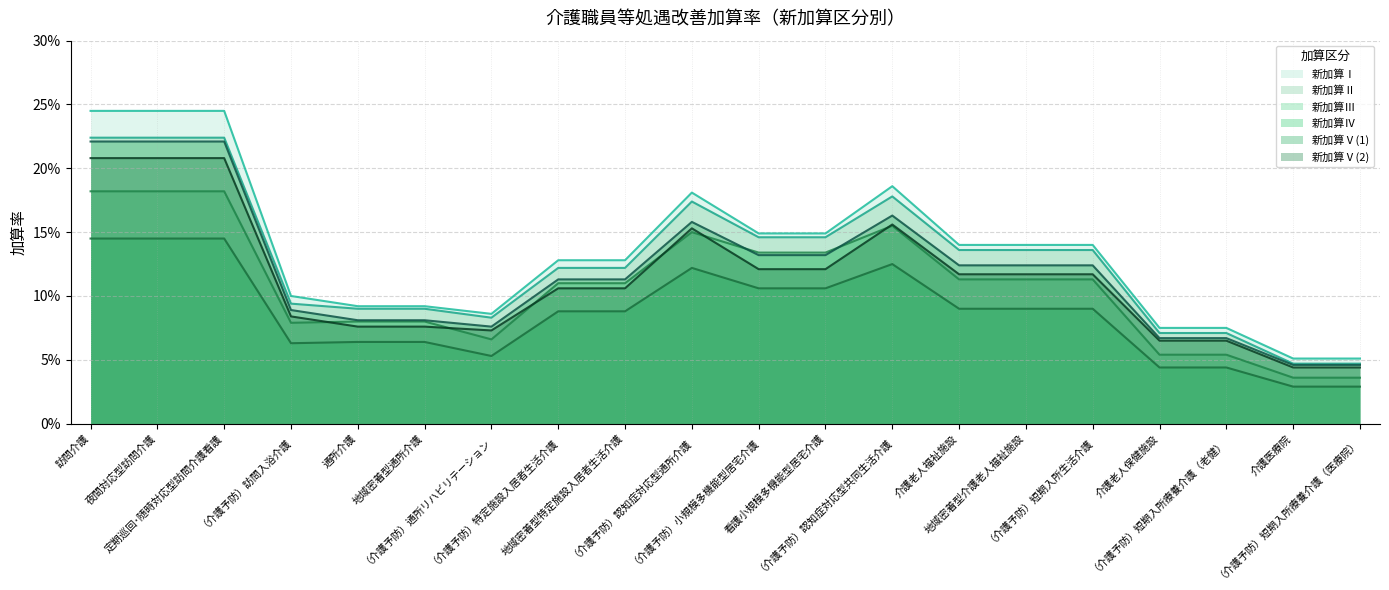

Reading left to right, transcribe all the data shown in this chart.

新加算Ⅰ: 訪問介護=0.2	夜間対応型訪問介護=0.2	定期巡回･随時対応型訪問介護看護=0.2	（介護予防）訪問入浴介護=0.1	通所介護=0.1	地域密着型通所介護=0.1	（介護予防）通所リハビリテーション=0.1	（介護予防）特定施設入居者生活介護=0.1	地域密着型特定施設入居者生活介護=0.1	（介護予防）認知症対応型通所介護=0.2	（介護予防）小規模多機能型居宅介護=0.1	看護小規模多機能型居宅介護=0.1	（介護予防）認知症対応型共同生活介護=0.2	介護老人福祉施設=0.1	地域密着型介護老人福祉施設=0.1	（介護予防）短期入所生活介護=0.1	介護老人保健施設=0.1	（介護予防）短期入所療養介護（老健）=0.1	介護医療院=0.1	（介護予防）短期入所療養介護（医療院）=0.1
新加算Ⅱ: 訪問介護=0.2	夜間対応型訪問介護=0.2	定期巡回･随時対応型訪問介護看護=0.2	（介護予防）訪問入浴介護=0.1	通所介護=0.1	地域密着型通所介護=0.1	（介護予防）通所リハビリテーション=0.1	（介護予防）特定施設入居者生活介護=0.1	地域密着型特定施設入居者生活介護=0.1	（介護予防）認知症対応型通所介護=0.2	（介護予防）小規模多機能型居宅介護=0.1	看護小規模多機能型居宅介護=0.1	（介護予防）認知症対応型共同生活介護=0.2	介護老人福祉施設=0.1	地域密着型介護老人福祉施設=0.1	（介護予防）短期入所生活介護=0.1	介護老人保健施設=0.1	（介護予防）短期入所療養介護（老健）=0.1	介護医療院=0.0	（介護予防）短期入所療養介護（医療院）=0.0
新加算Ⅲ: 訪問介護=0.2	夜間対応型訪問介護=0.2	定期巡回･随時対応型訪問介護看護=0.2	（介護予防）訪問入浴介護=0.1	通所介護=0.1	地域密着型通所介護=0.1	（介護予防）通所リハビリテーション=0.1	（介護予防）特定施設入居者生活介護=0.1	地域密着型特定施設入居者生活介護=0.1	（介護予防）認知症対応型通所介護=0.1	（介護予防）小規模多機能型居宅介護=0.1	看護小規模多機能型居宅介護=0.1	（介護予防）認知症対応型共同生活介護=0.2	介護老人福祉施設=0.1	地域密着型介護老人福祉施設=0.1	（介護予防）短期入所生活介護=0.1	介護老人保健施設=0.1	（介護予防）短期入所療養介護（老健）=0.1	介護医療院=0.0	（介護予防）短期入所療養介護（医療院）=0.0
新加算Ⅳ: 訪問介護=0.1	夜間対応型訪問介護=0.1	定期巡回･随時対応型訪問介護看護=0.1	（介護予防）訪問入浴介護=0.1	通所介護=0.1	地域密着型通所介護=0.1	（介護予防）通所リハビリテーション=0.1	（介護予防）特定施設入居者生活介護=0.1	地域密着型特定施設入居者生活介護=0.1	（介護予防）認知症対応型通所介護=0.1	（介護予防）小規模多機能型居宅介護=0.1	看護小規模多機能型居宅介護=0.1	（介護予防）認知症対応型共同生活介護=0.1	介護老人福祉施設=0.1	地域密着型介護老人福祉施設=0.1	（介護予防）短期入所生活介護=0.1	介護老人保健施設=0.0	（介護予防）短期入所療養介護（老健）=0.0	介護医療院=0.0	（介護予防）短期入所療養介護（医療院）=0.0
新加算Ⅴ(1): 訪問介護=0.2	夜間対応型訪問介護=0.2	定期巡回･随時対応型訪問介護看護=0.2	（介護予防）訪問入浴介護=0.1	通所介護=0.1	地域密着型通所介護=0.1	（介護予防）通所リハビリテーション=0.1	（介護予防）特定施設入居者生活介護=0.1	地域密着型特定施設入居者生活介護=0.1	（介護予防）認知症対応型通所介護=0.2	（介護予防）小規模多機能型居宅介護=0.1	看護小規模多機能型居宅介護=0.1	（介護予防）認知症対応型共同生活介護=0.2	介護老人福祉施設=0.1	地域密着型介護老人福祉施設=0.1	（介護予防）短期入所生活介護=0.1	介護老人保健施設=0.1	（介護予防）短期入所療養介護（老健）=0.1	介護医療院=0.0	（介護予防）短期入所療養介護（医療院）=0.0
新加算Ⅴ(2): 訪問介護=0.2	夜間対応型訪問介護=0.2	定期巡回･随時対応型訪問介護看護=0.2	（介護予防）訪問入浴介護=0.1	通所介護=0.1	地域密着型通所介護=0.1	（介護予防）通所リハビリテーション=0.1	（介護予防）特定施設入居者生活介護=0.1	地域密着型特定施設入居者生活介護=0.1	（介護予防）認知症対応型通所介護=0.2	（介護予防）小規模多機能型居宅介護=0.1	看護小規模多機能型居宅介護=0.1	（介護予防）認知症対応型共同生活介護=0.2	介護老人福祉施設=0.1	地域密着型介護老人福祉施設=0.1	（介護予防）短期入所生活介護=0.1	介護老人保健施設=0.1	（介護予防）短期入所療養介護（老健）=0.1	介護医療院=0.0	（介護予防）短期入所療養介護（医療院）=0.0